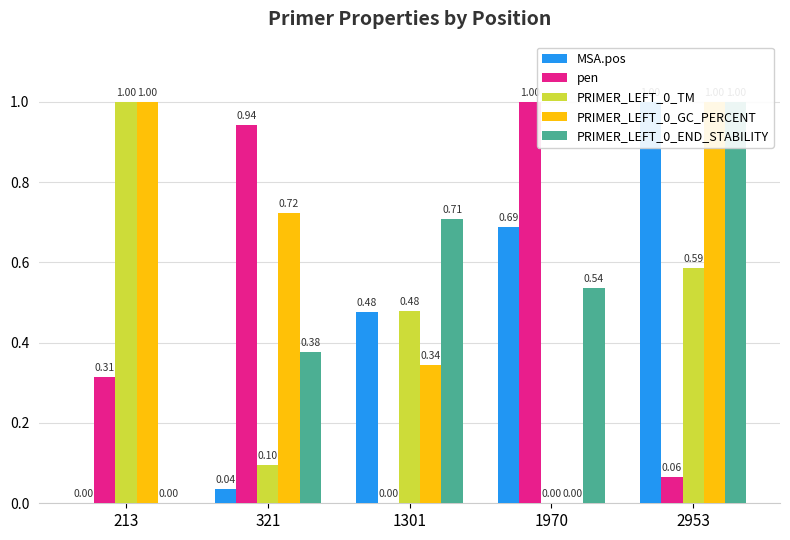

Which series has the largest range (max minus min)?

MSA.pos